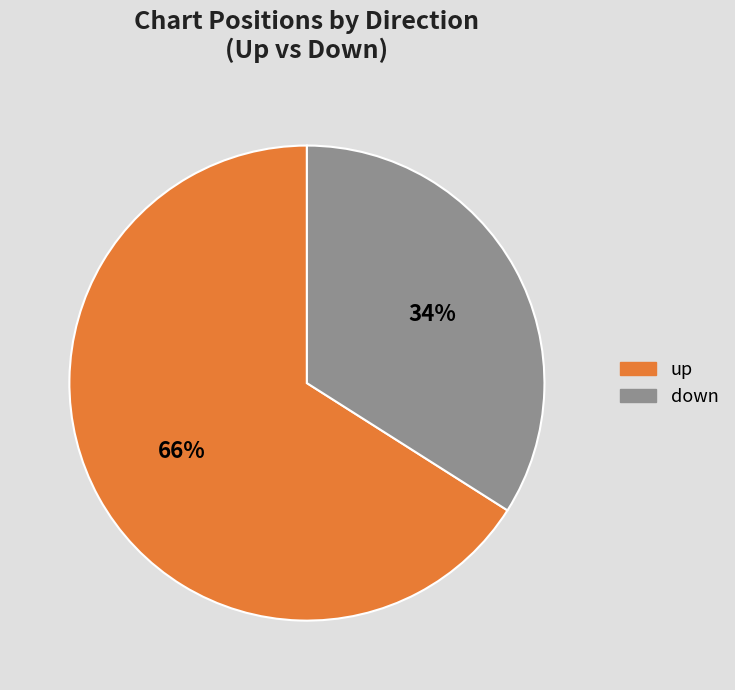

Do up and down together represent more than half of the pie?

Yes